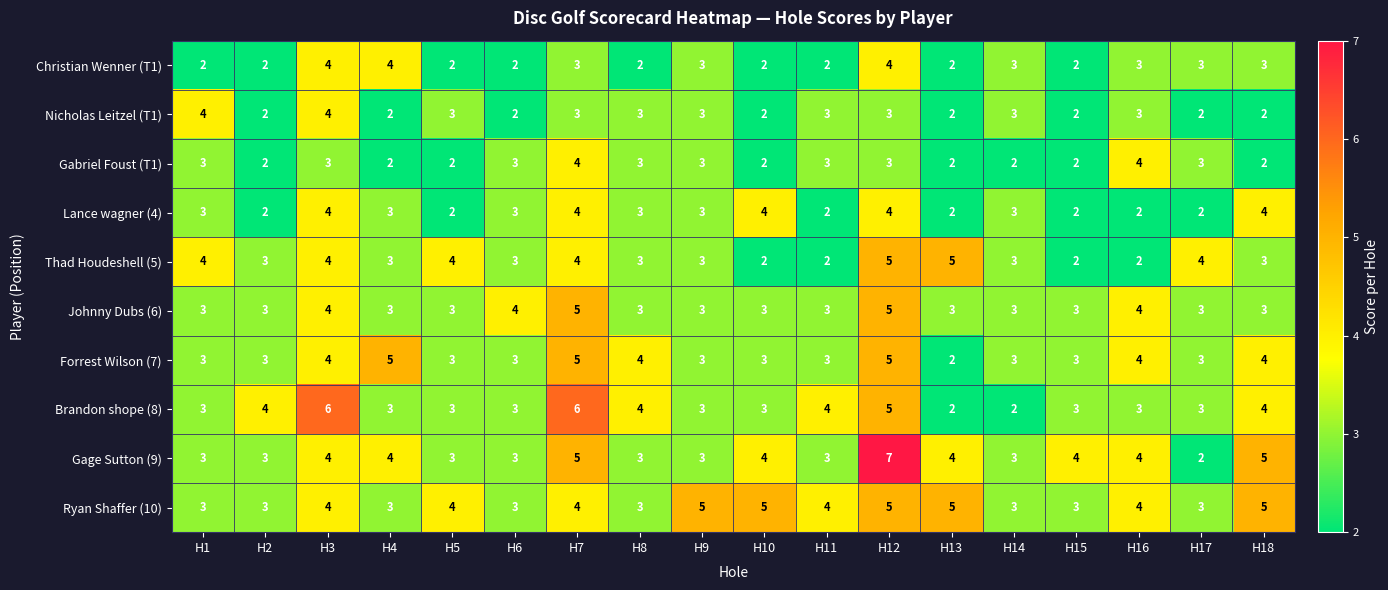

What is the maximum value shown in the chart?

7